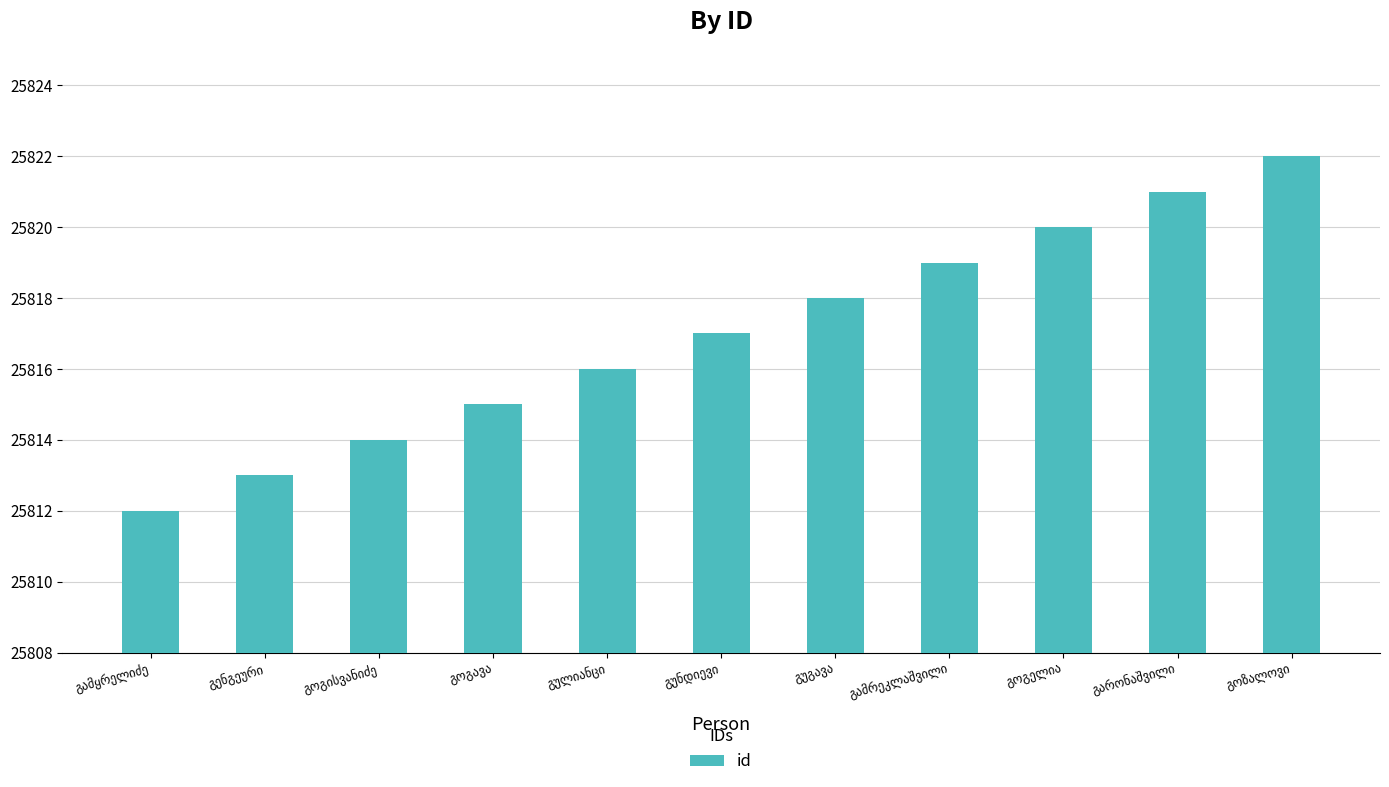

Reading left to right, list all the values displayed in this chart.

25812	25813	25814	25815	25816	25817	25818	25819	25820	25821	25822